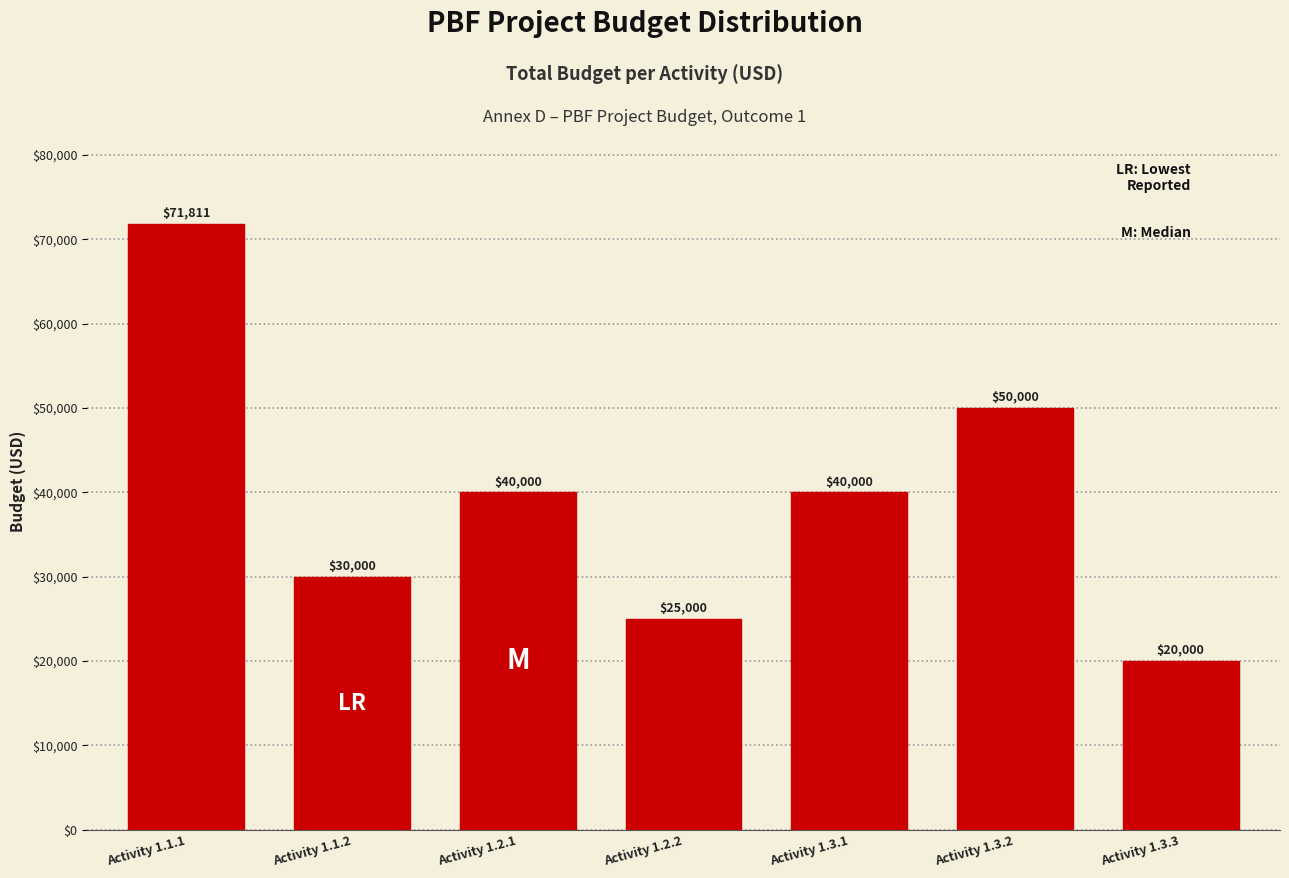

Reading left to right, what are all the values shown in this chart?

71811	30000	40000	25000	40000	50000	20000